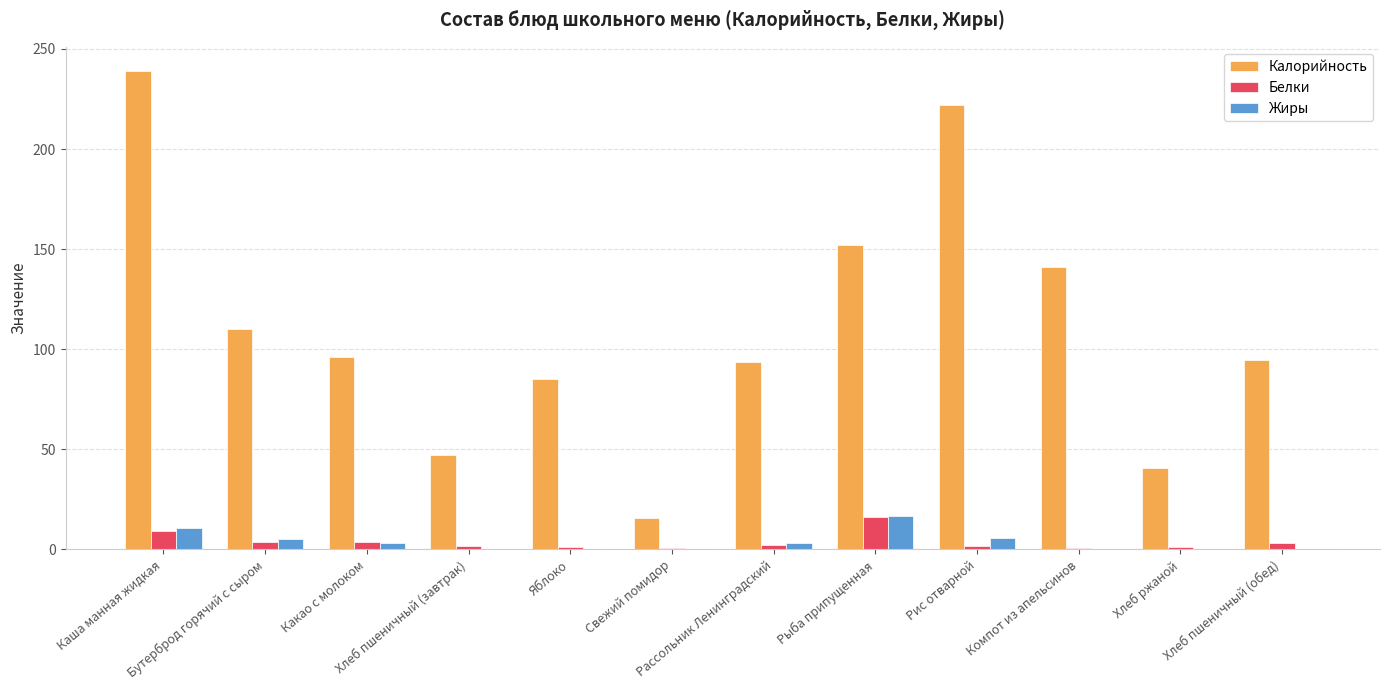

At which category is the sum across all series the highest?

Каша манная жидкая